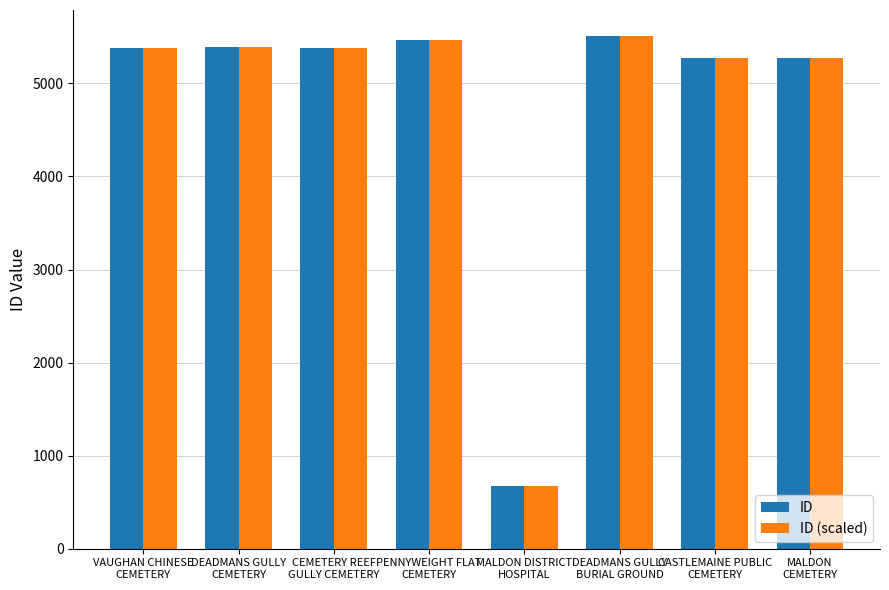

What is the difference between the maximum and minimum values in the ID series?

4842